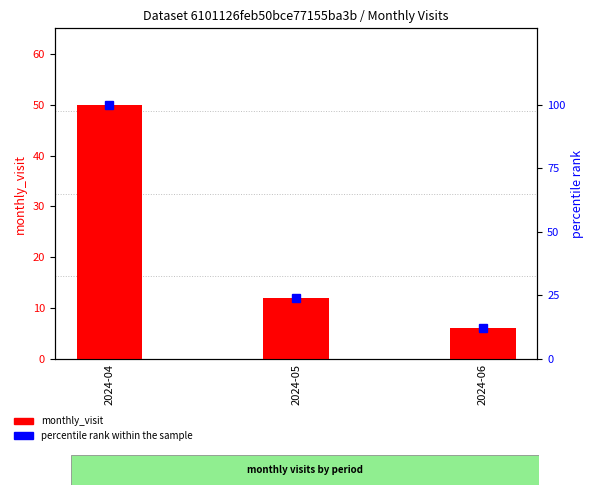

What is the average value of the monthly_visit series?

23